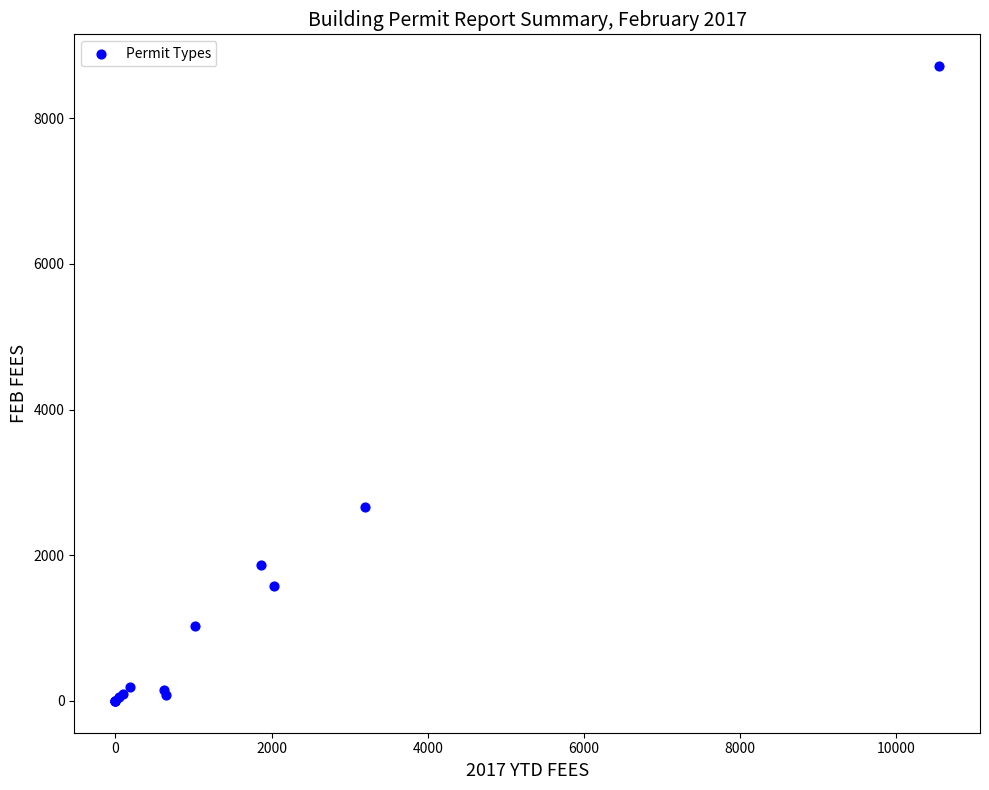

What Y value in the scatter plot is closest to 4357?

2662